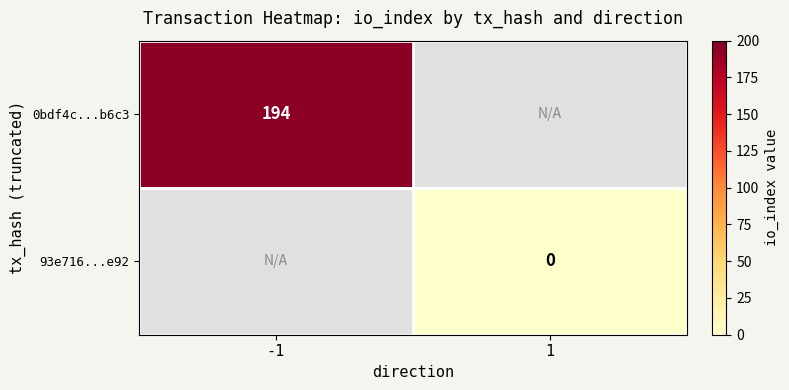

Is it true that 0bdf4c...b6c3 equals 133 at -1?

False